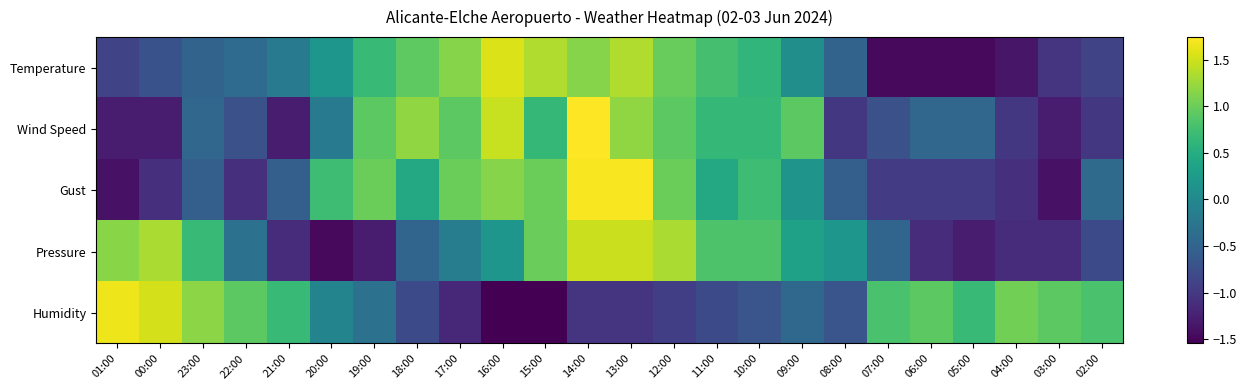

Which category has the lowest value across all series?

16:00